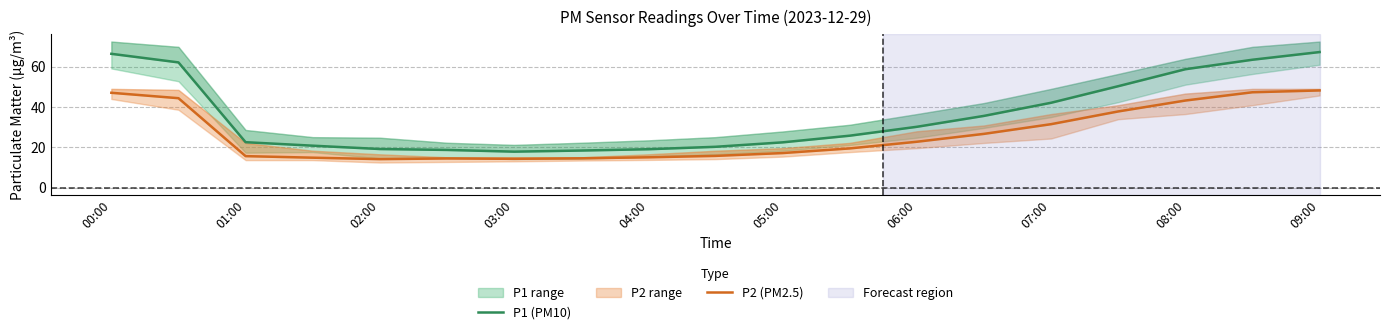

At how many categories does at least one series exceed 21?

12